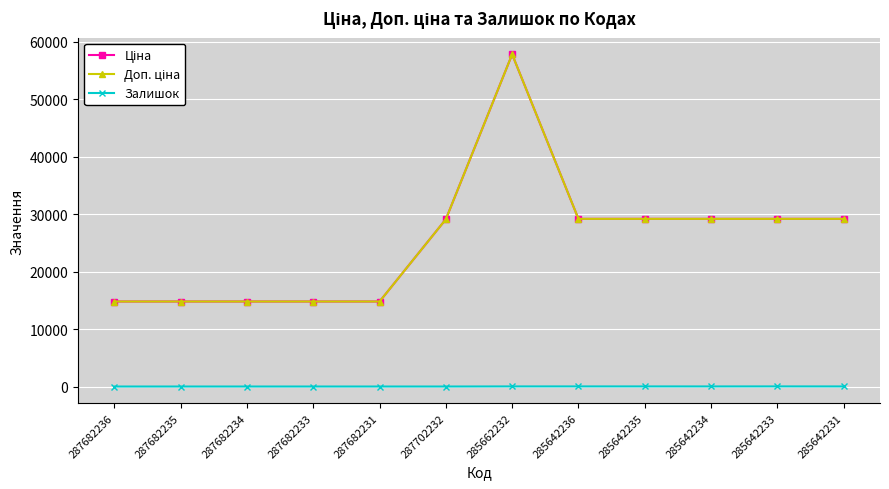

What is the difference between the second highest and second lowest values in the Ціна series?

14387.7